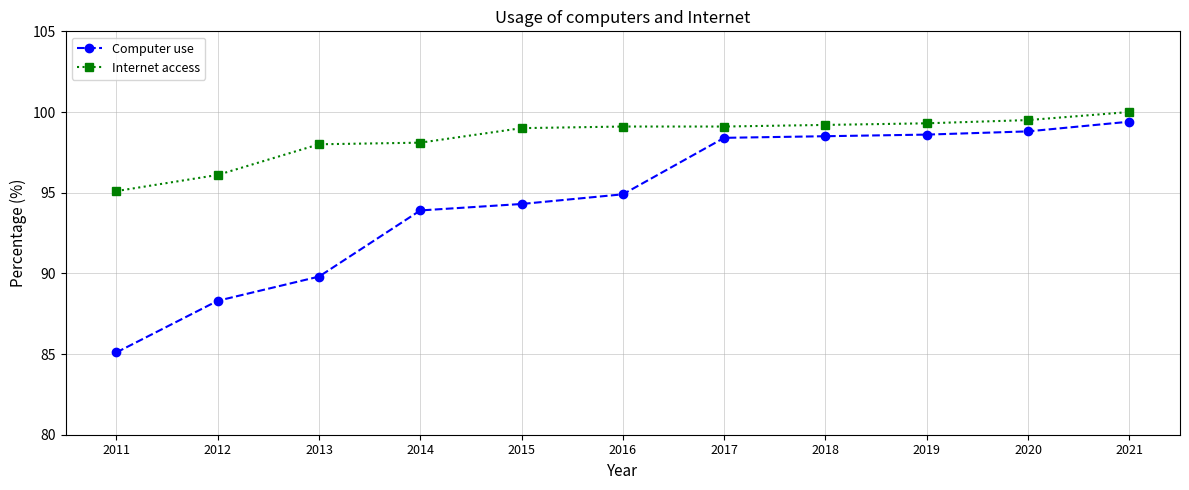

True or false: Computer use and Internet access intersect in this chart.

False